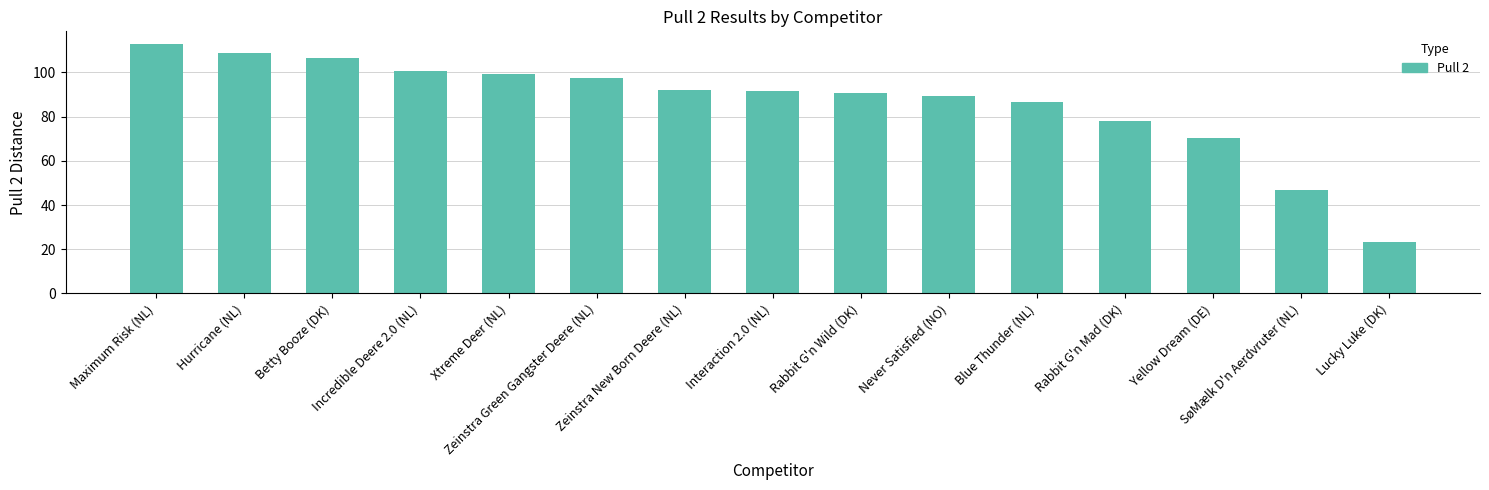

Between Betty Booze (DK) and Rabbit G'n Wild (DK), which is larger?

Betty Booze (DK)